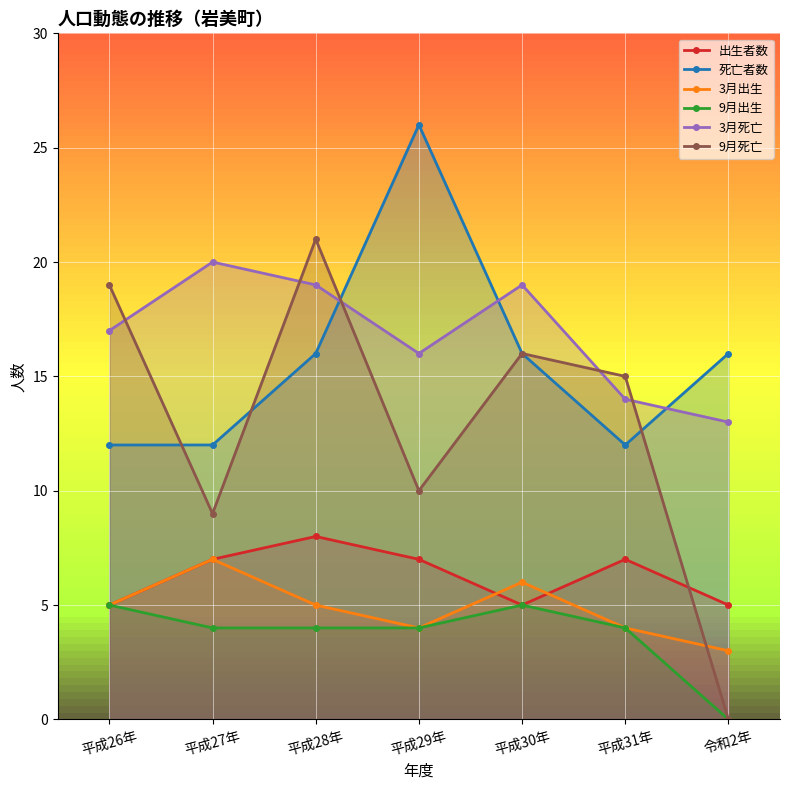

The value of 3月死亡 at 平成30年 is 10. True or false?

False